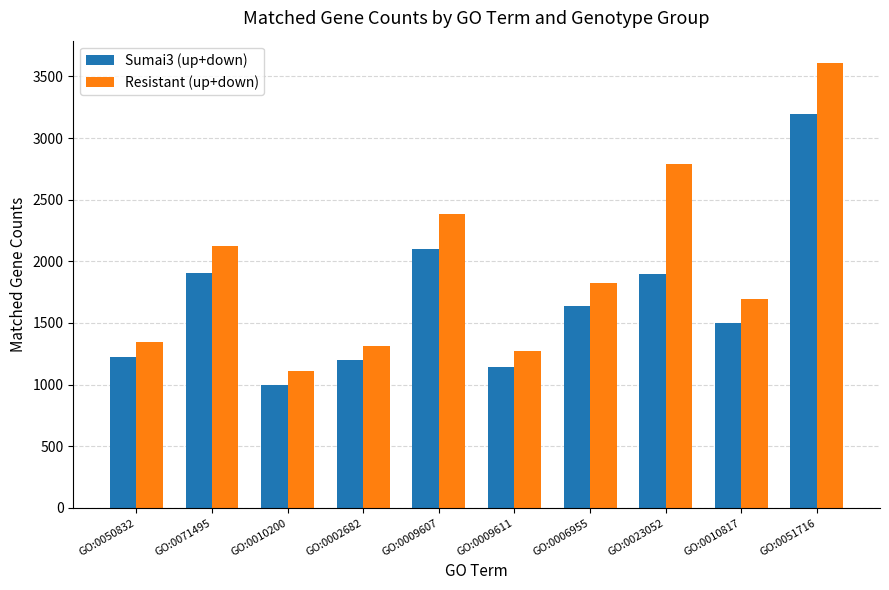

List the series in order of their overall mean, highest first.

Resistant (up+down), Sumai3 (up+down)